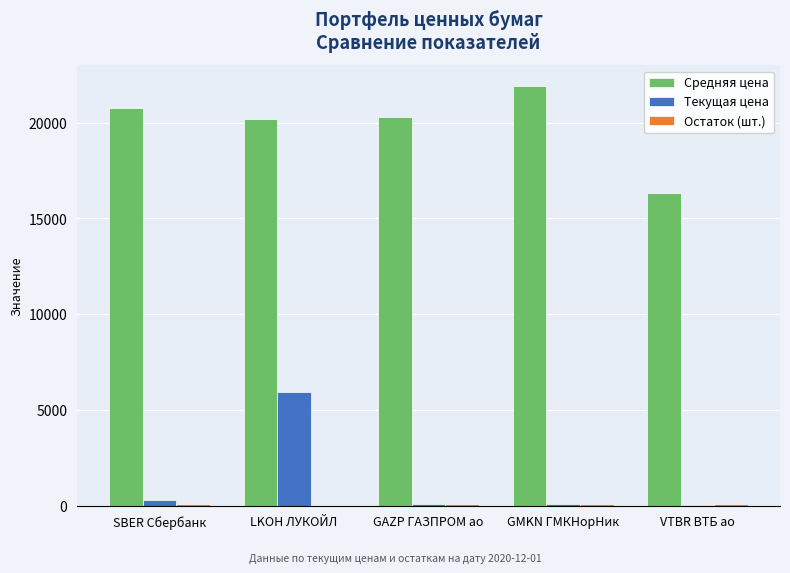

Is it true that Текущая цена equals 5925.5 at LKOH ЛУКОЙЛ?

True